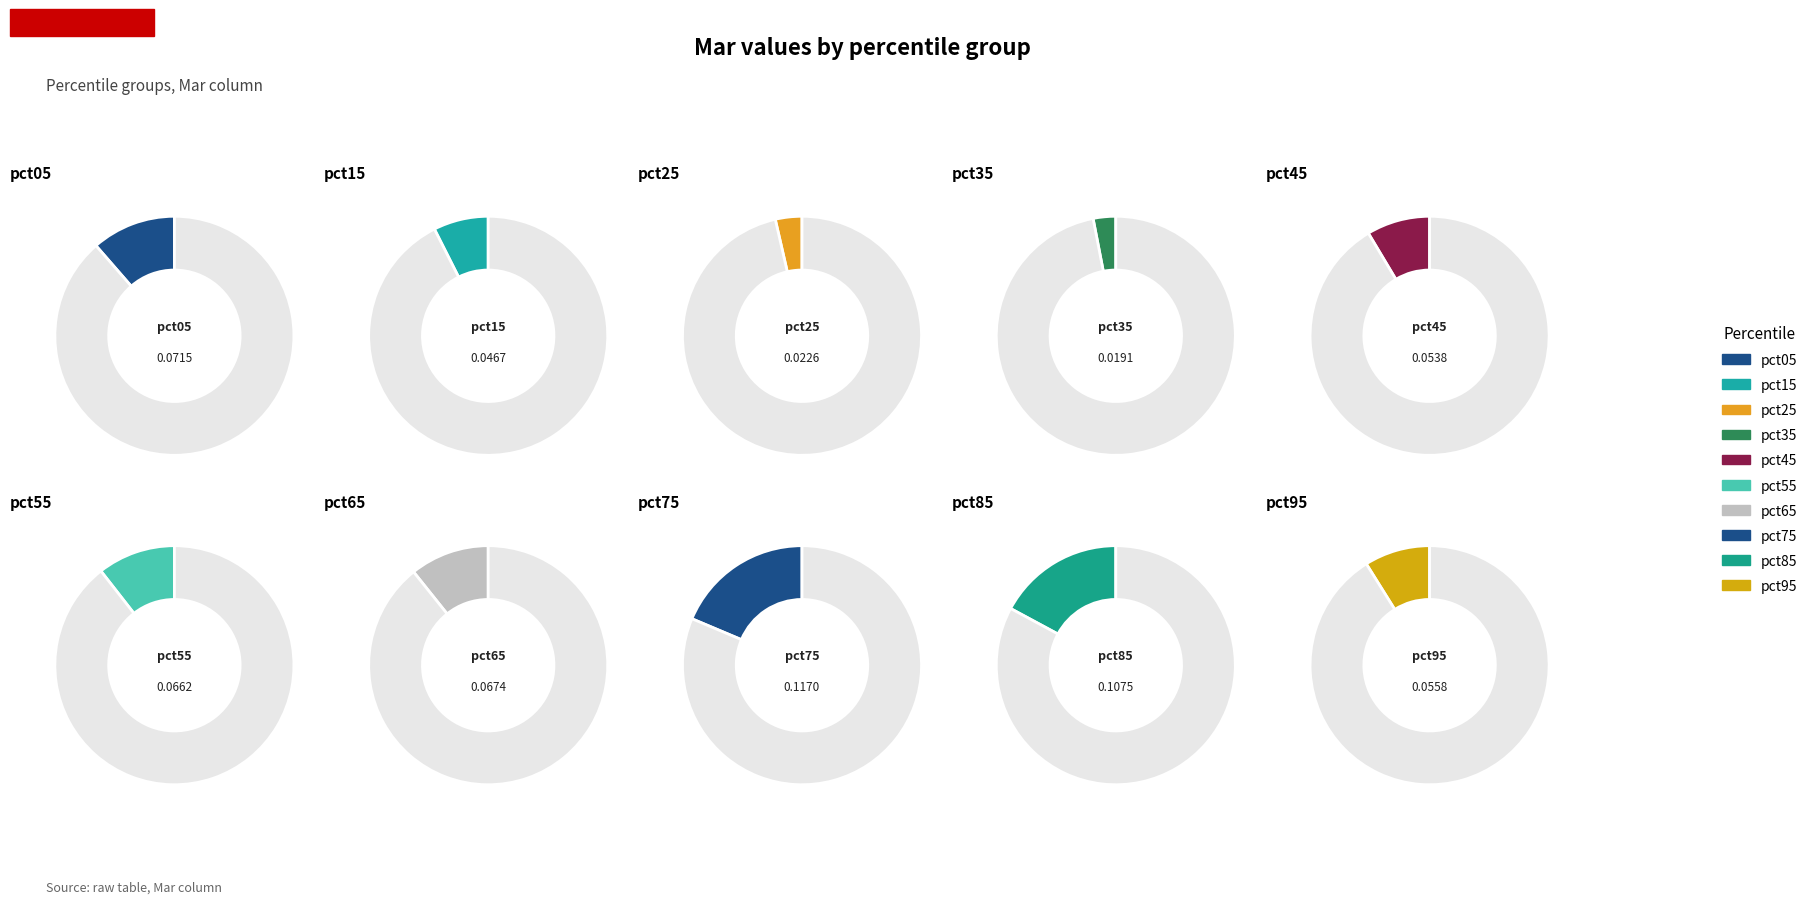

Count the number of slices in the pie.

10